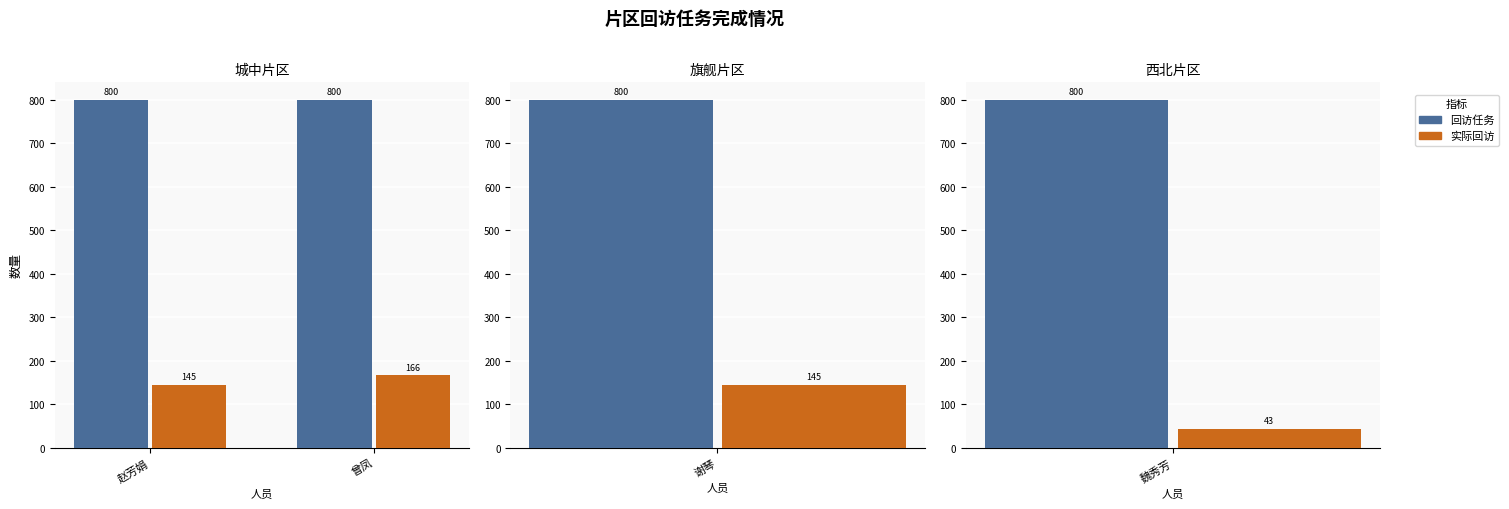

What is the sum of the 回访任务 values at 赵芳娟 and 曾凤?

1600